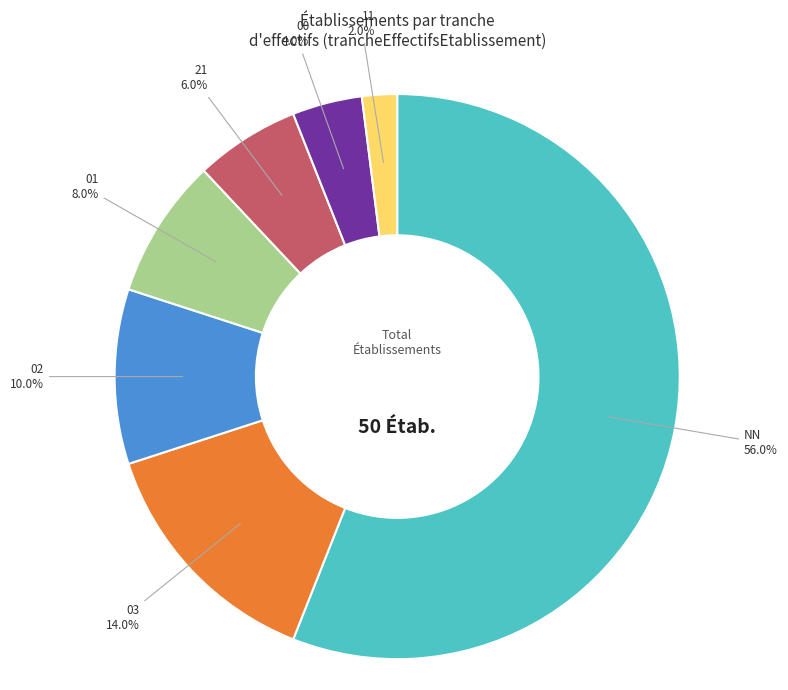

Is there a majority slice in this chart?

Yes